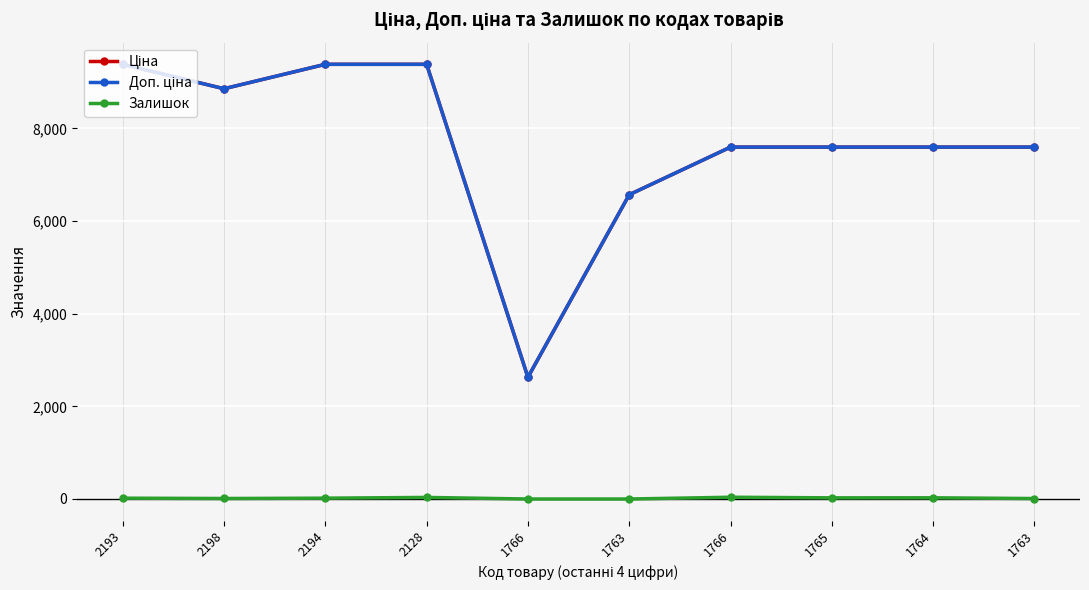

True or false: Доп. ціна has more than 1 interior local peaks.

False